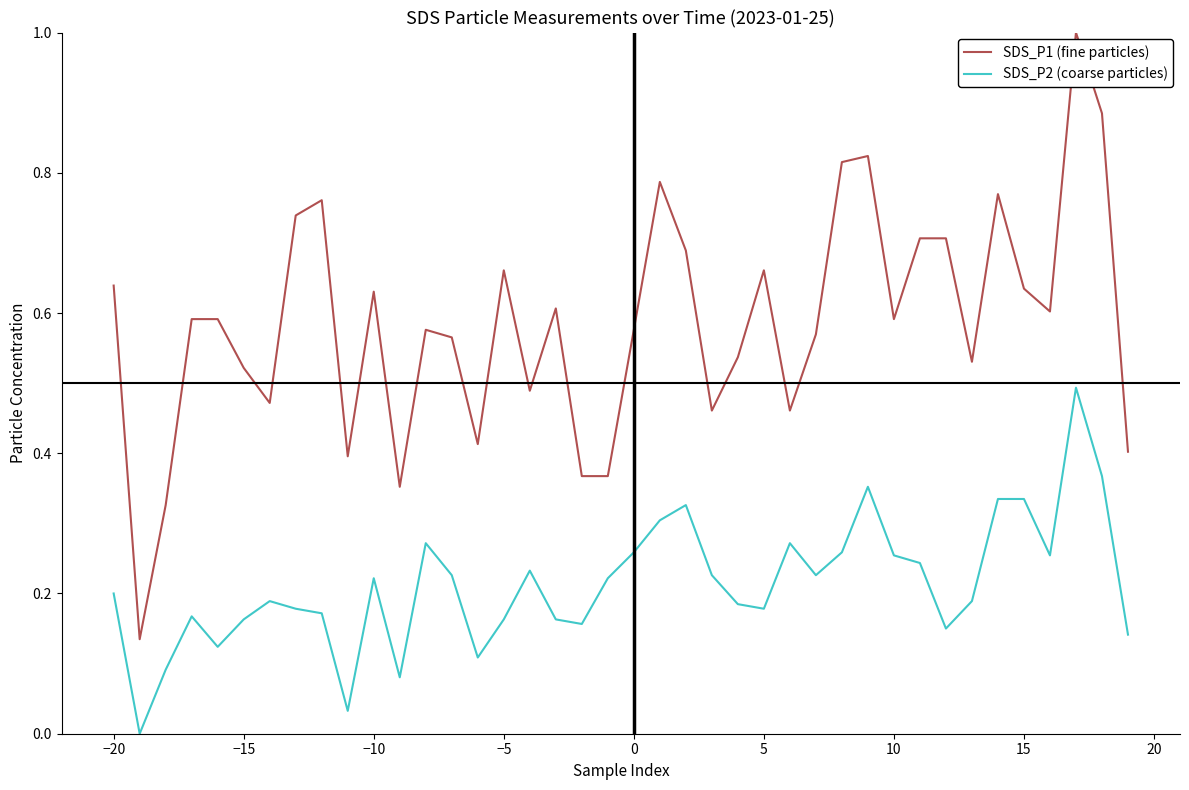

True or false: SDS_P1 (fine particles) has more than 1 interior local peaks.

True